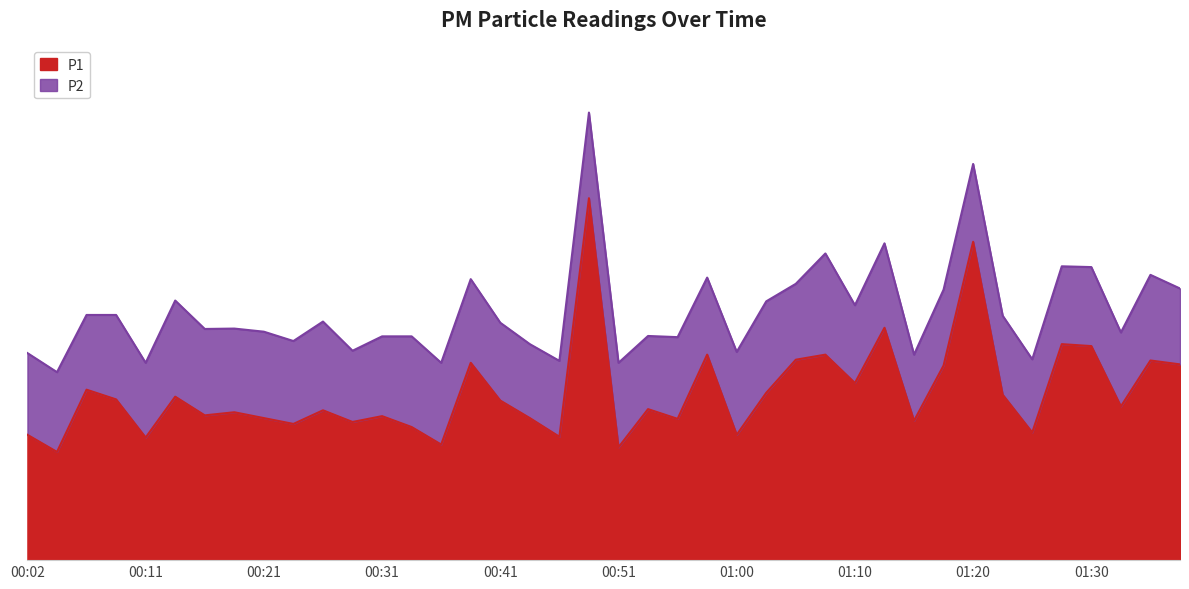

What is the sum of all values?

172.9